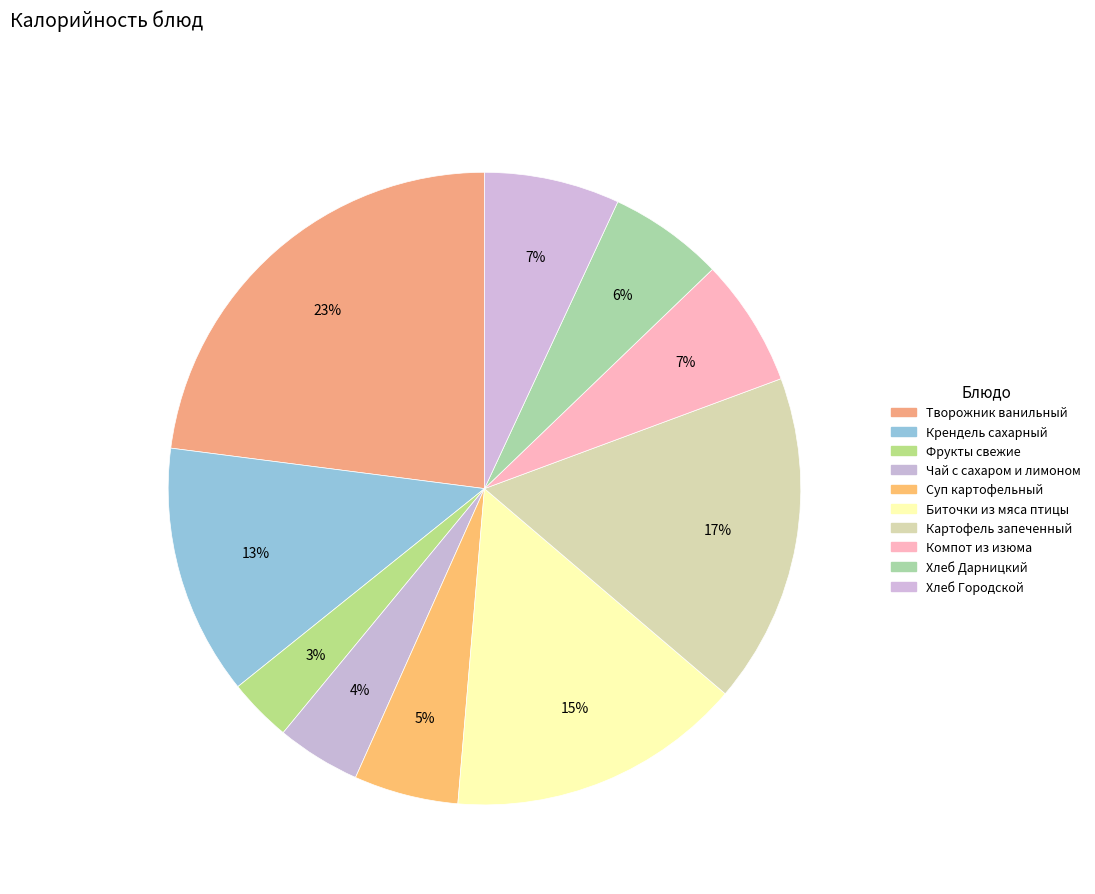

How many segments does this pie chart have?

10